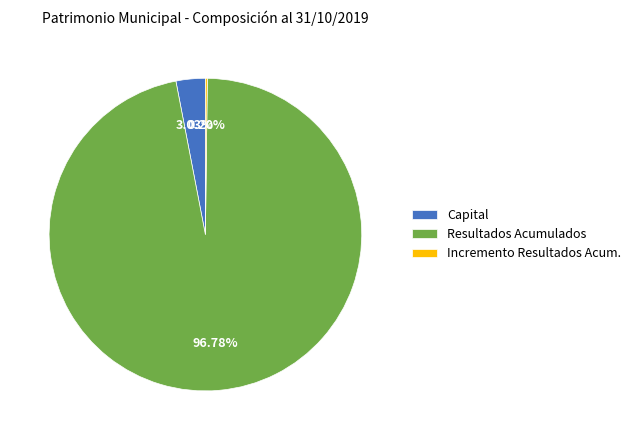

Which category has the biggest portion of the pie?

Resultados Acumulados